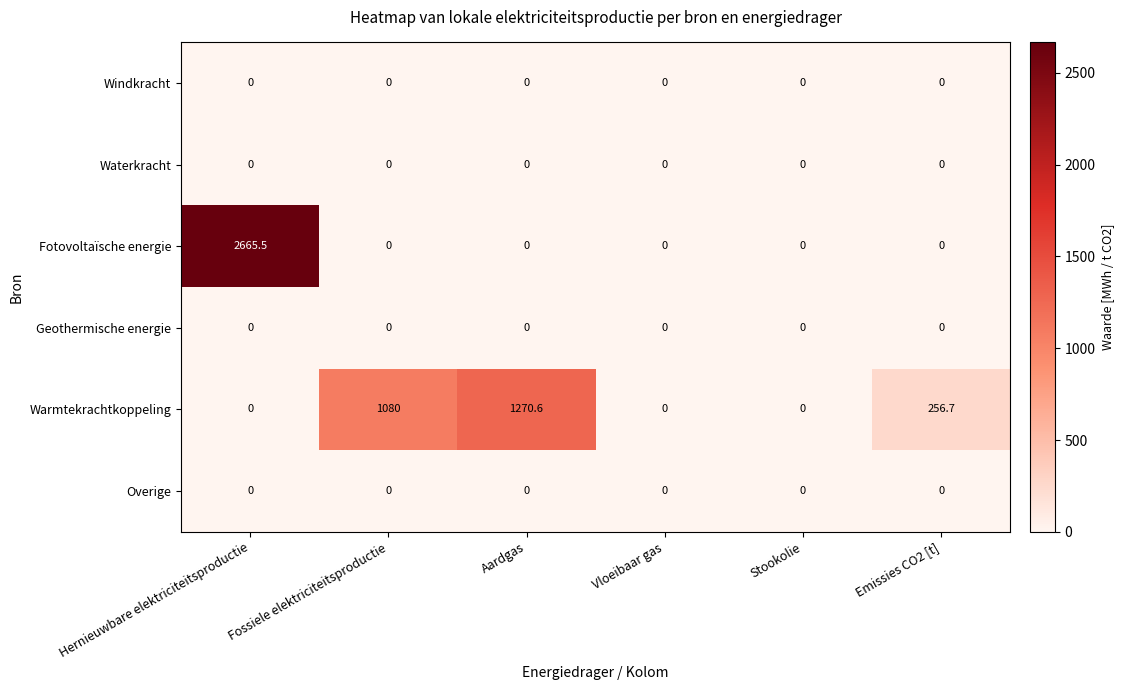

How many distinct data groups are displayed?

6